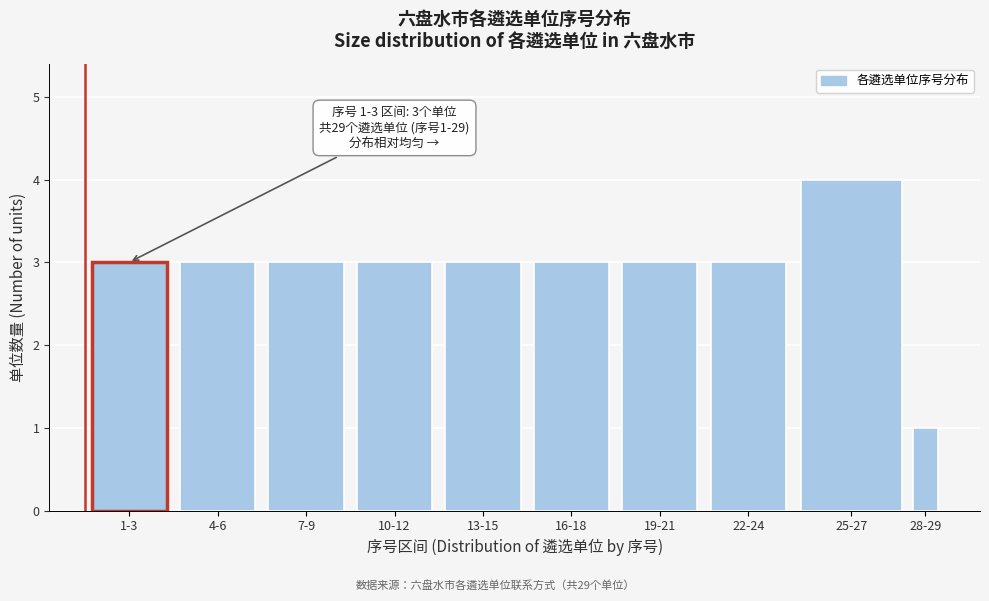

Reading left to right, what are all the values shown in this chart?

3	3	3	3	3	3	3	3	4	1